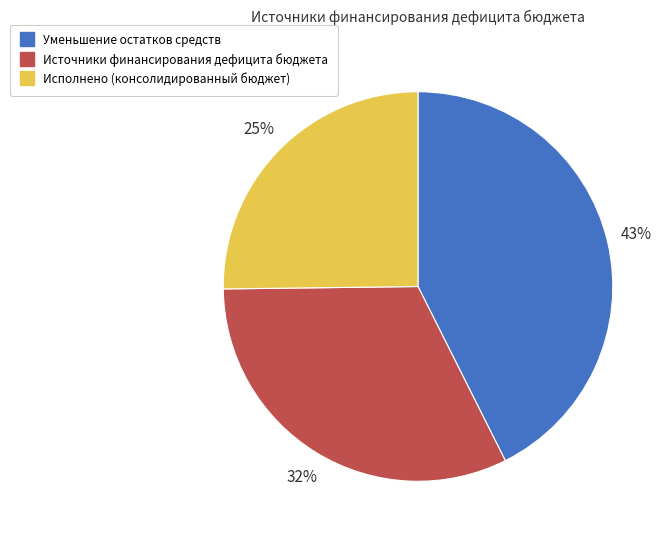

Combined, do Уменьшение остатков средств and Источники финансирования дефицита бюджета account for over 50%?

Yes